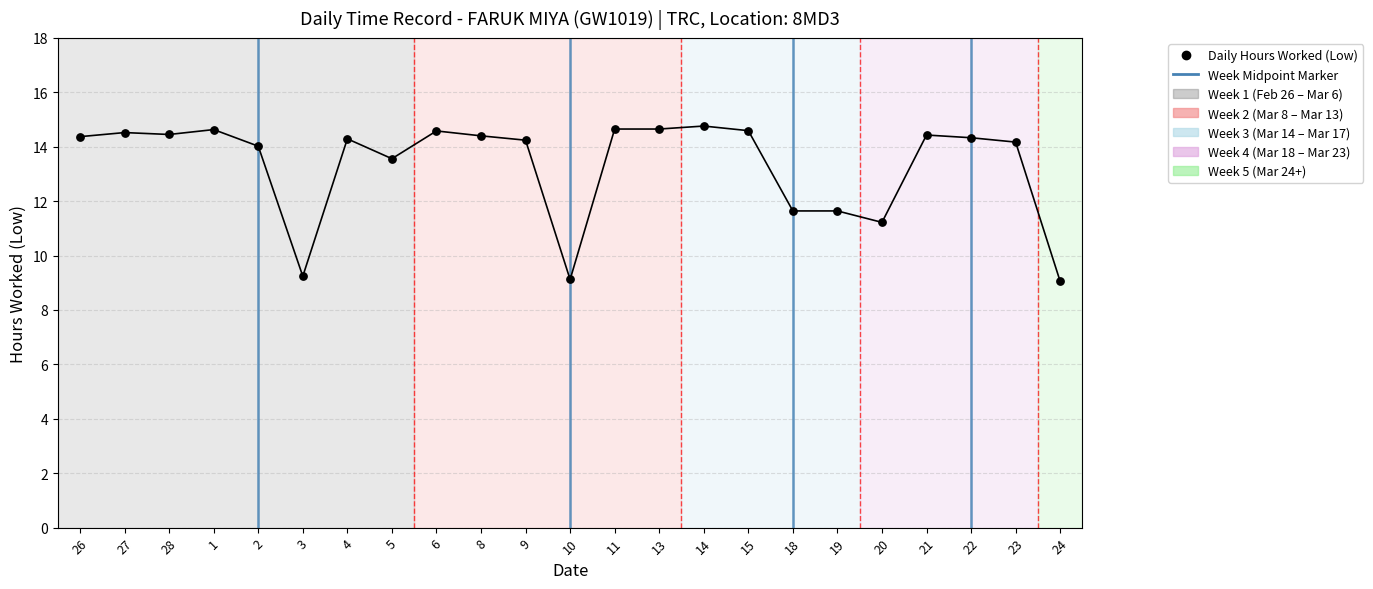

What Y value in the scatter plot is closest to 11?

11.2